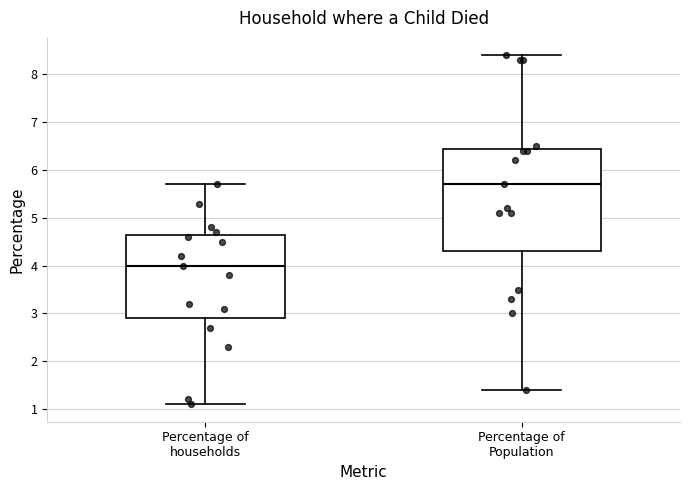

Which box is the tallest, from its lower edge to its upper edge?

Percentage of Population